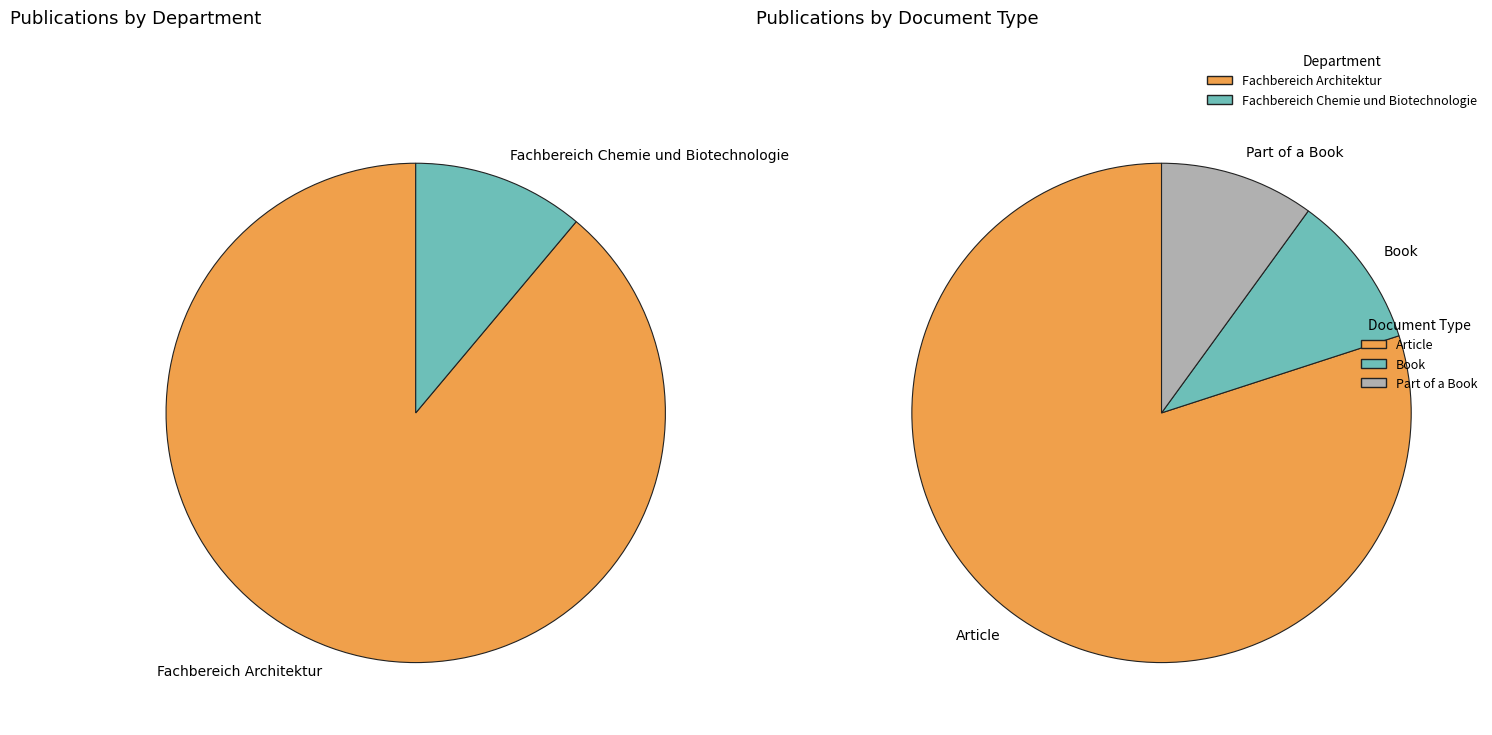

Combined, do Fachbereich Architektur and Fachbereich Chemie und Biotechnologie account for over 50%?

Yes